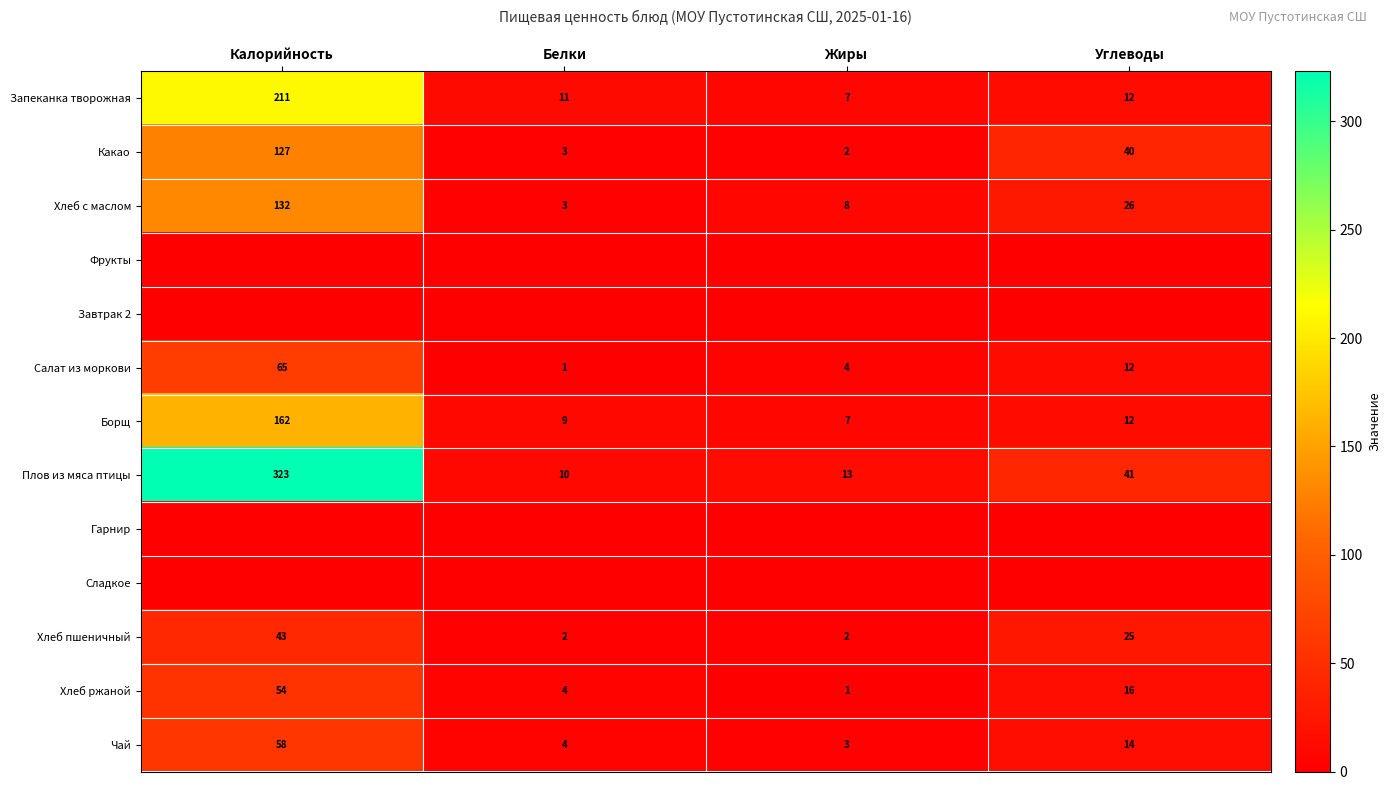

Is the value of Какао at Углеводы greater than the value of Хлеб пшеничный at Белки?

Yes